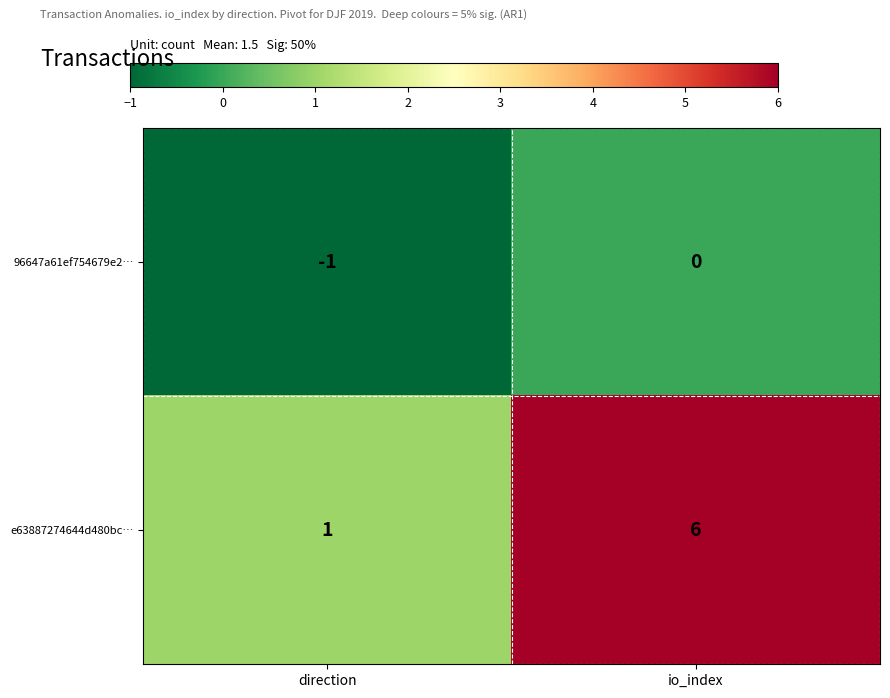

Which series has the widest spread of values?

e63887274644d480bc…